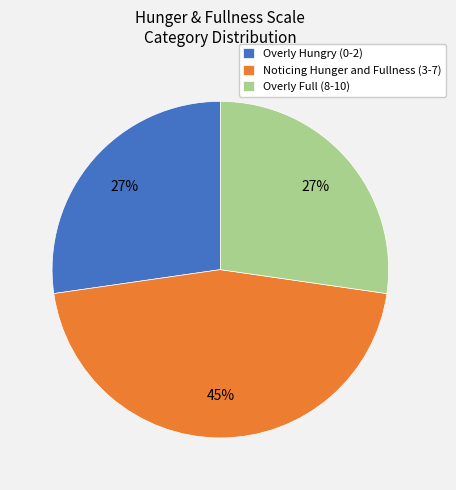

Which has a higher value, Noticing Hunger and Fullness (3-7) or Overly Full (8-10)?

Noticing Hunger and Fullness (3-7)